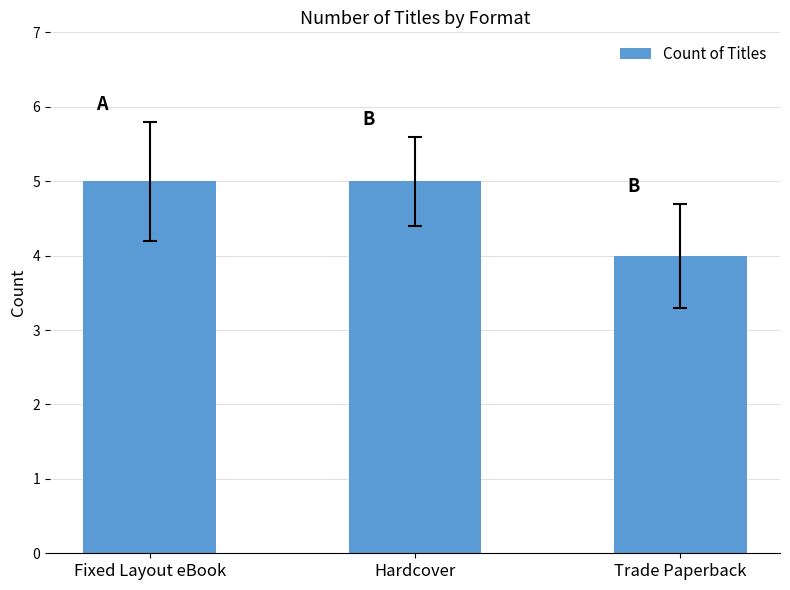

How many values are below 5?

1